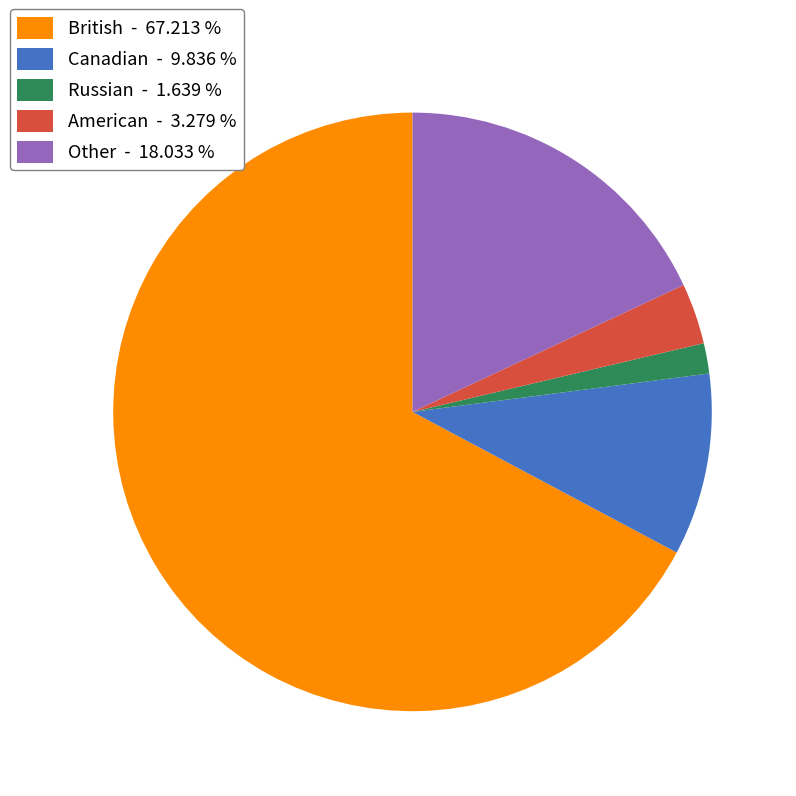

Between Russian - 1.639 % and British - 67.213 %, which is larger?

British - 67.213 %